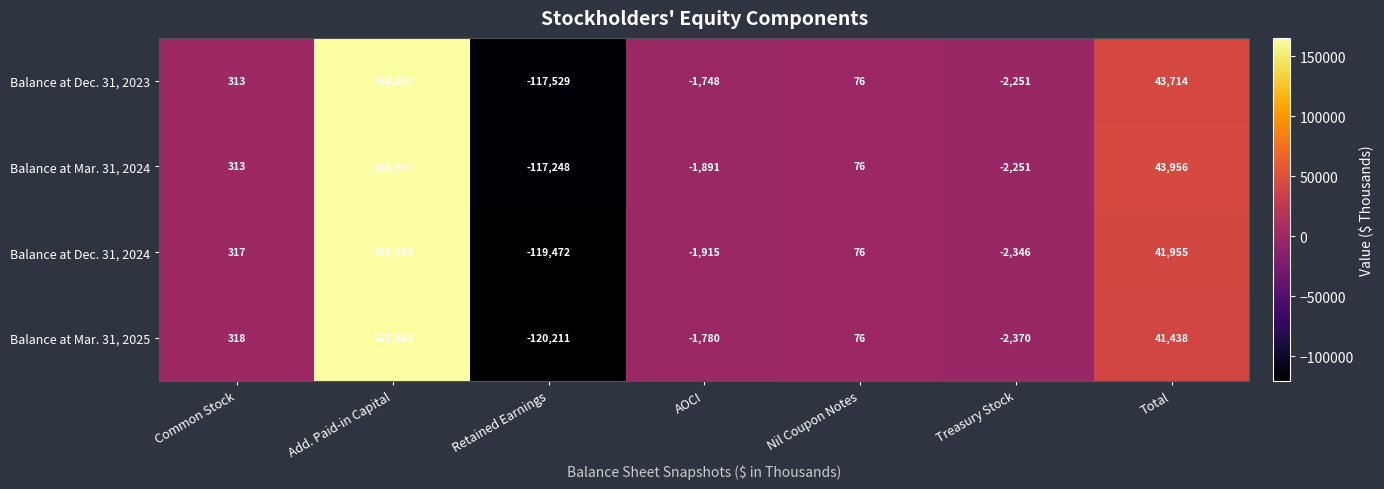

Reading left to right, extract all data points from this chart.

Balance at Dec. 31, 2023: Common Stock=313	Add. Paid-in Capital=164853	Retained Earnings=-117529	AOCI=-1748	Nil Coupon Notes=76	Treasury Stock=-2251	Total=43714
Balance at Mar. 31, 2024: Common Stock=313	Add. Paid-in Capital=164957	Retained Earnings=-117248	AOCI=-1891	Nil Coupon Notes=76	Treasury Stock=-2251	Total=43956
Balance at Dec. 31, 2024: Common Stock=317	Add. Paid-in Capital=165295	Retained Earnings=-119472	AOCI=-1915	Nil Coupon Notes=76	Treasury Stock=-2346	Total=41955
Balance at Mar. 31, 2025: Common Stock=318	Add. Paid-in Capital=165405	Retained Earnings=-120211	AOCI=-1780	Nil Coupon Notes=76	Treasury Stock=-2370	Total=41438